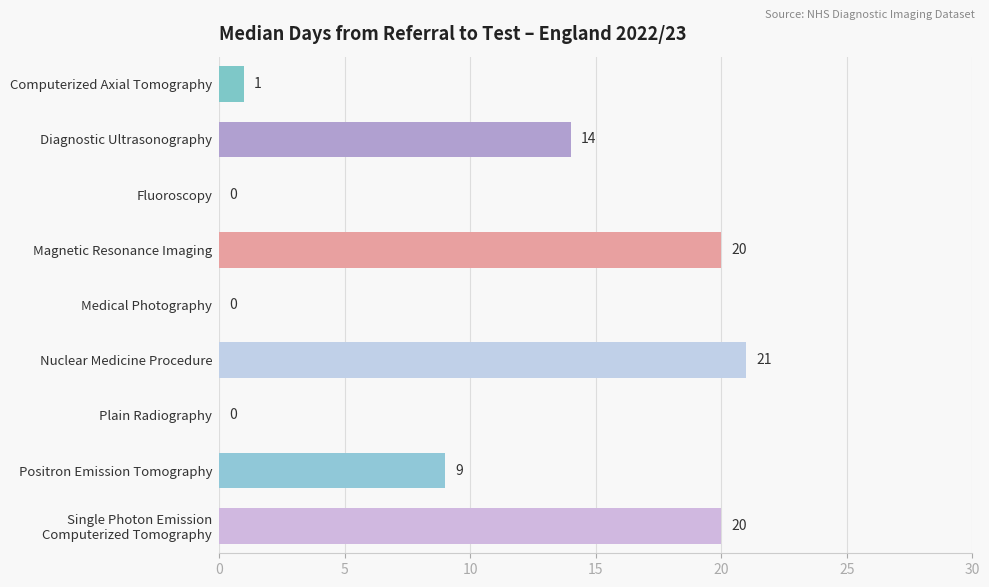

What is the sum of all values?

85